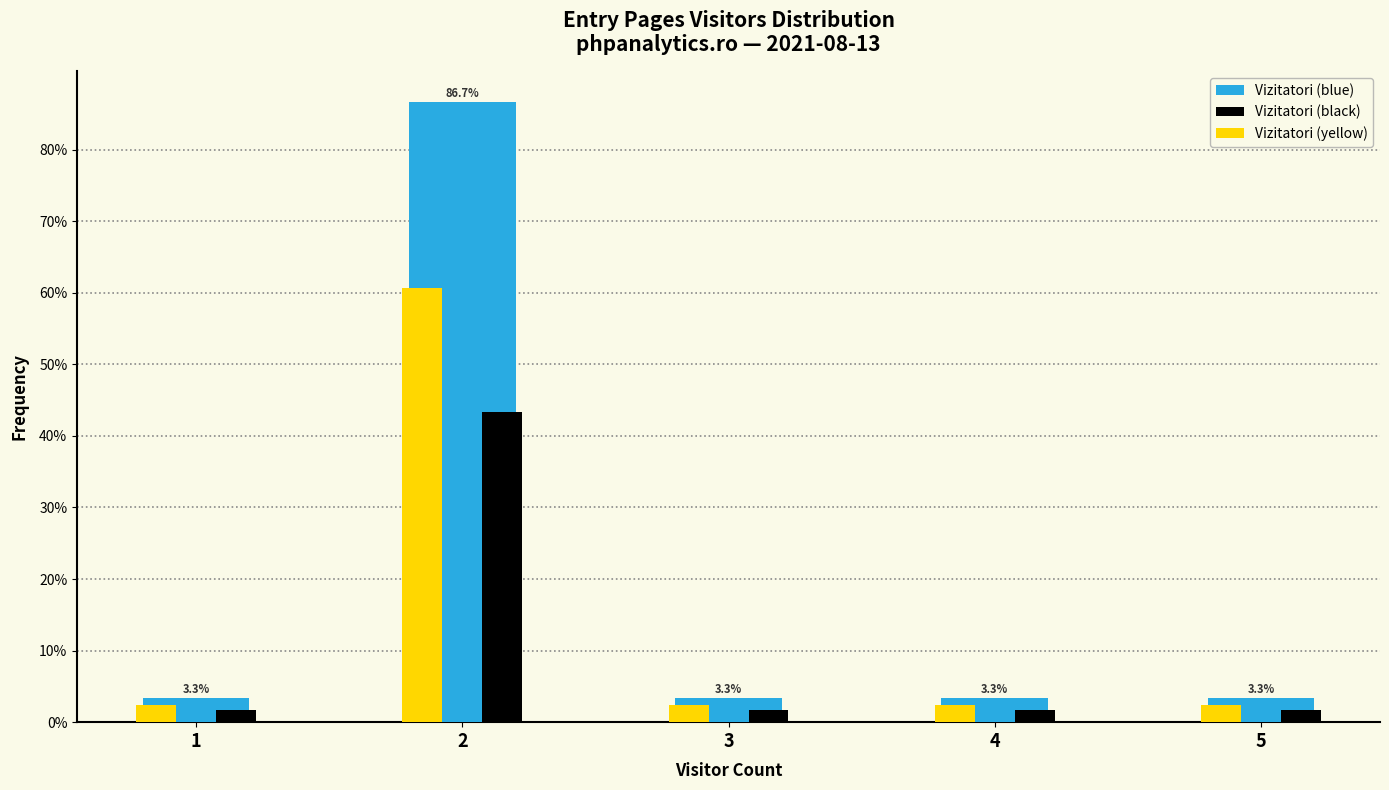

Reading left to right, list all the values displayed in this chart.

Vizitatori (blue): 1=3.3	2=86.7	3=3.3	4=3.3	5=3.3
Vizitatori (black): 1=1.7	2=43.3	3=1.7	4=1.7	5=1.7
Vizitatori (yellow): 1=2.3	2=60.7	3=2.3	4=2.3	5=2.3